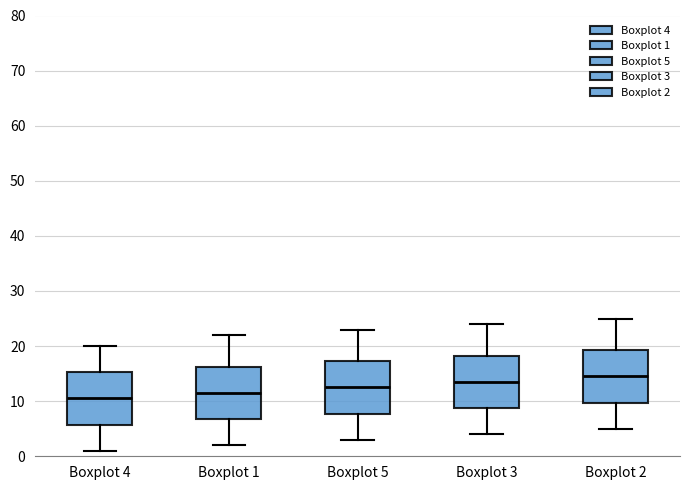

Reading left to right, read every box against the y-axis: the position of its median line, the range the box covers, and the ends of its whiskers. The values are not printed on the chart, so give them approximately, as read against the axis.

Boxplot 4: median 11, box 6 to 15, whiskers 1 to 20
Boxplot 1: median 12, box 7 to 16, whiskers 2 to 22
Boxplot 5: median 13, box 8 to 17, whiskers 3 to 23
Boxplot 3: median 14, box 9 to 18, whiskers 4 to 24
Boxplot 2: median 15, box 10 to 19, whiskers 5 to 25